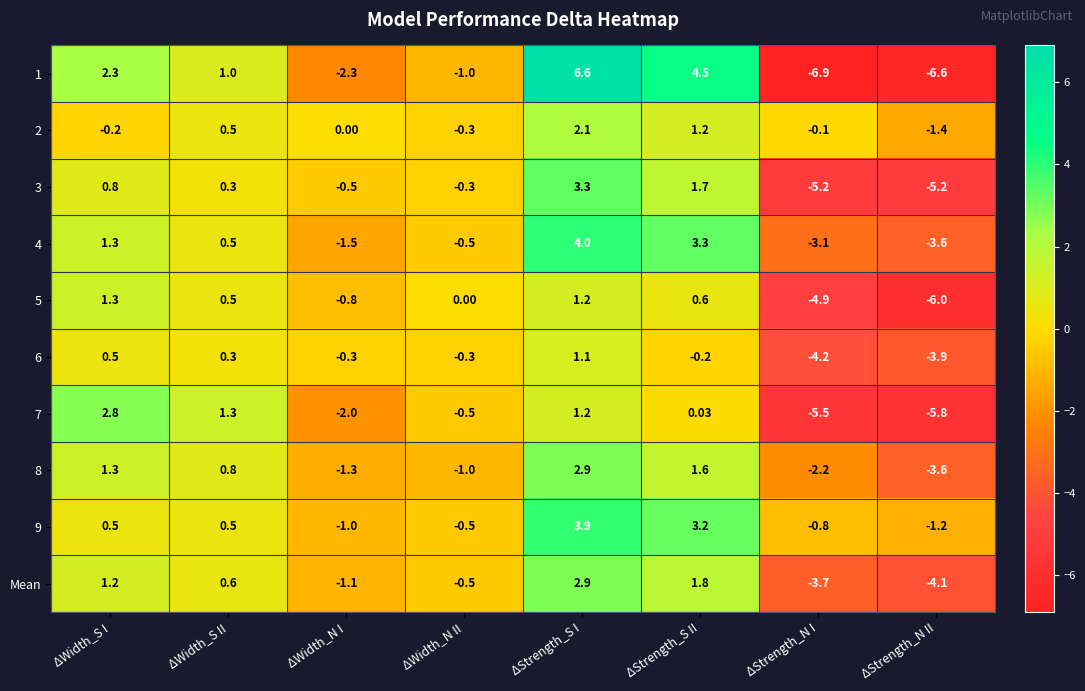

What is the total value across all series at ΔWidth_N II?

-4.9